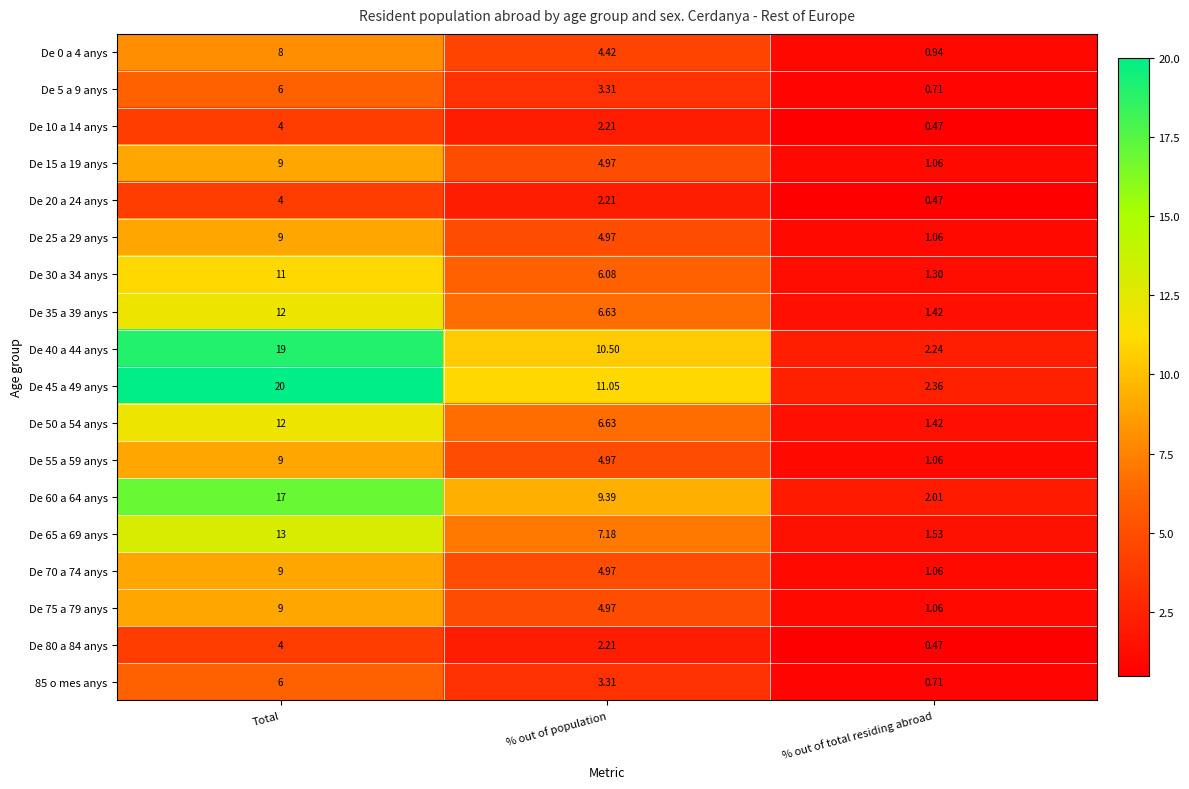

List the labels in order of De 60 a 64 anys value, largest first.

Total, % out of population, % out of total residing abroad